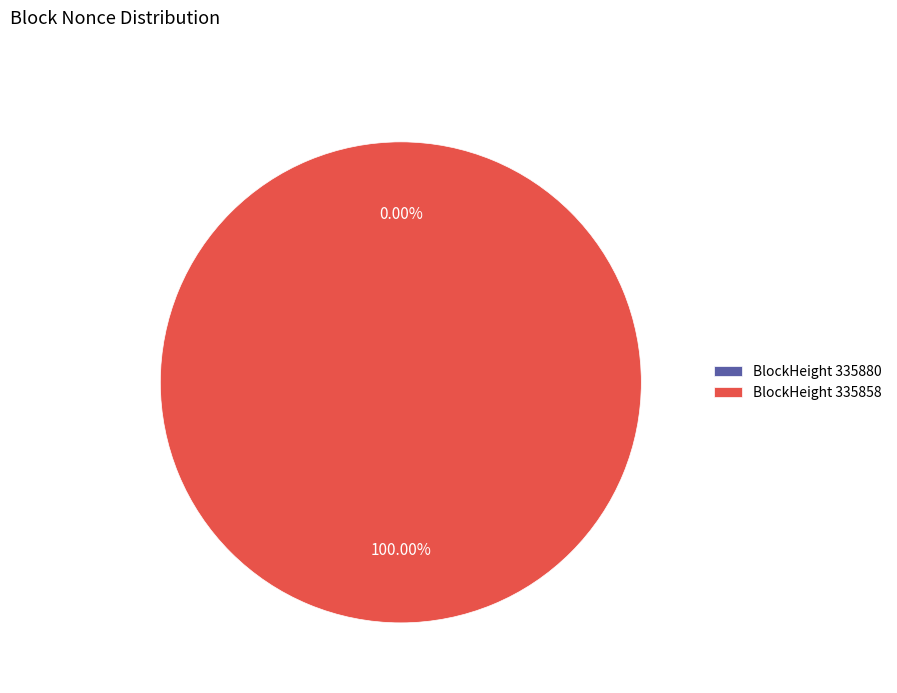

What percentage do 335858 and 335880 together represent?

100.0%